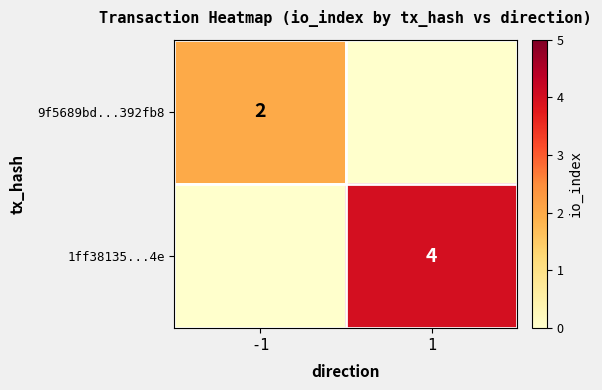

How many series are shown in this chart?

2